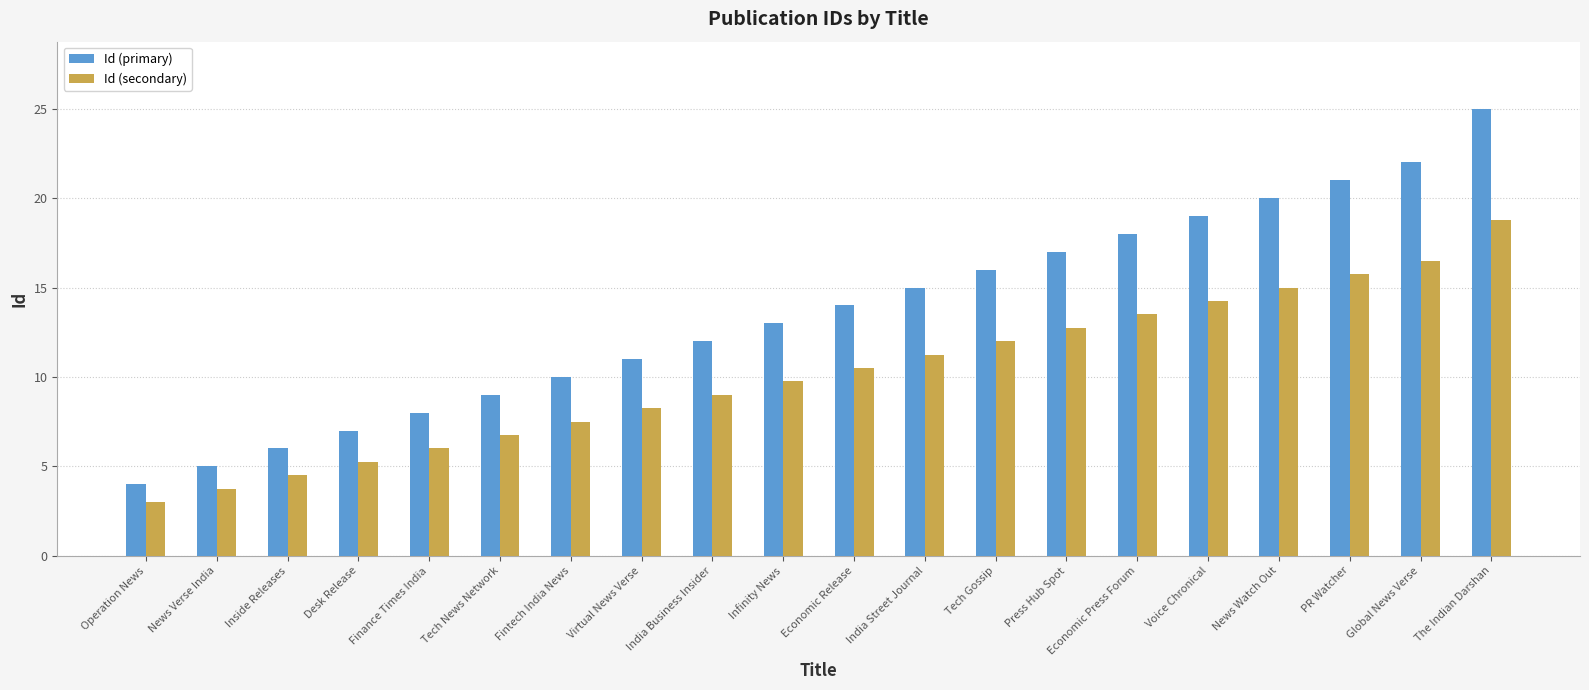

At which label is Id (primary) closest to 14?

Economic Release